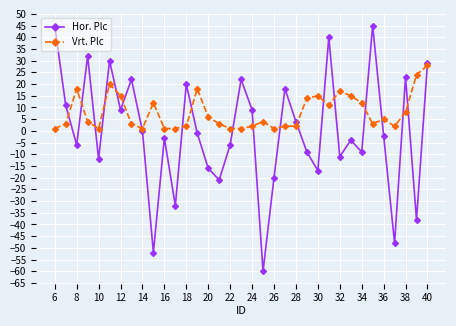

Which series has the widest spread of values?

Hor. Plc